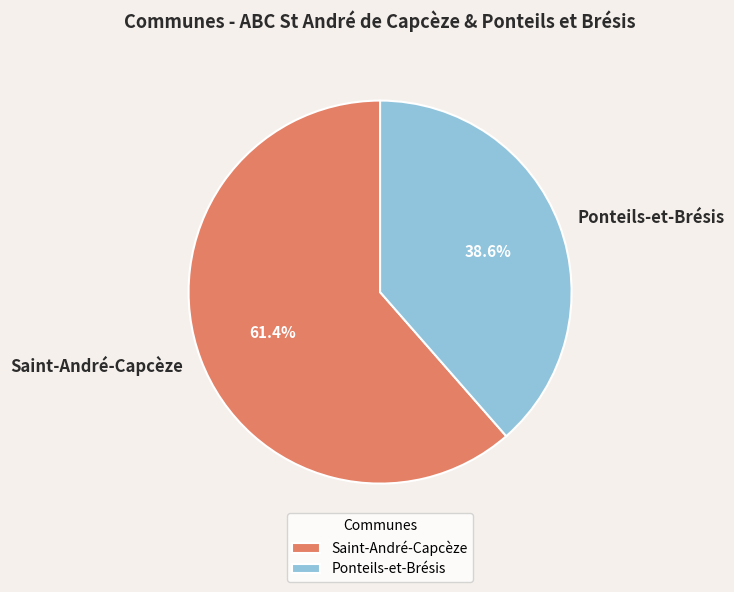

Rank the categories by value from highest to lowest.

Saint-André-Capcèze, Ponteils-et-Brésis